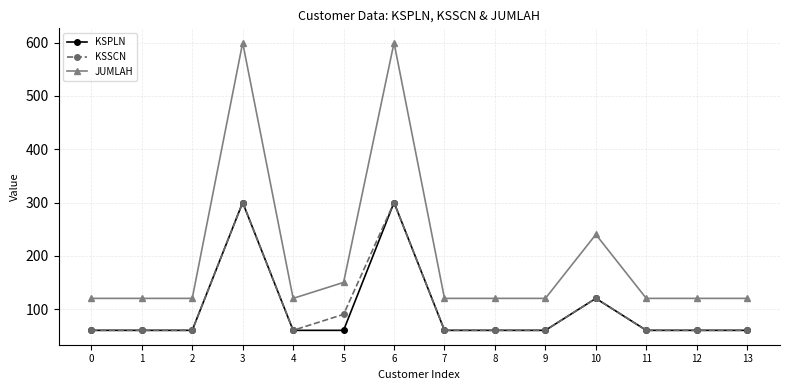

True or false: KSPLN has more than 1 points higher than both neighbors.

True